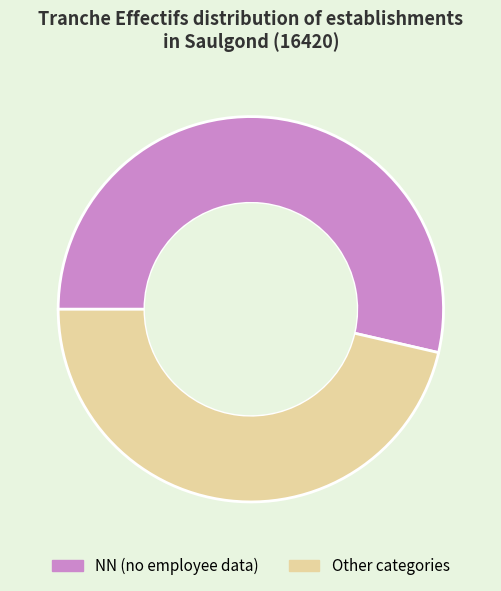

How many slices are in this pie chart?

2